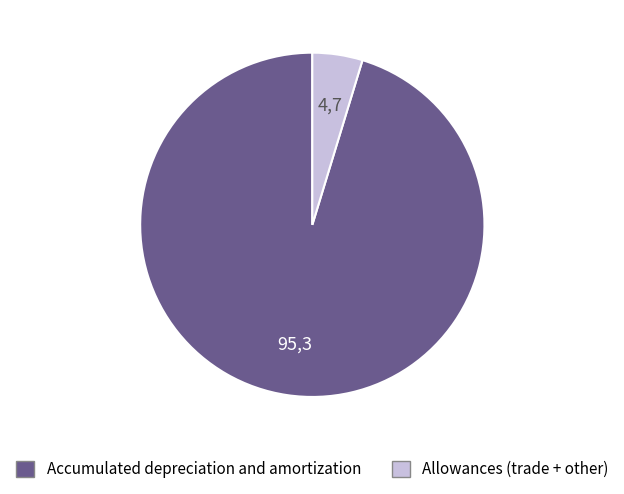

Is there a majority slice in this chart?

Yes